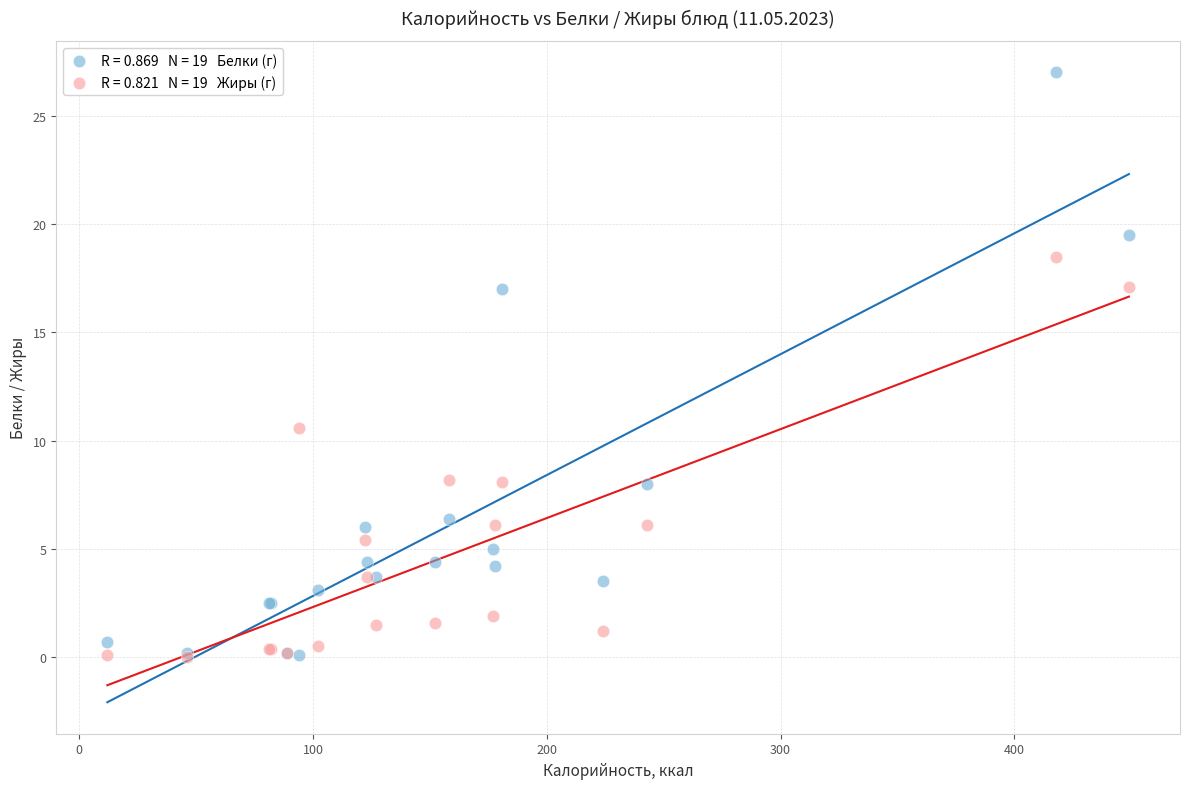

Across all series, what Y value is closest to 13?

10.6